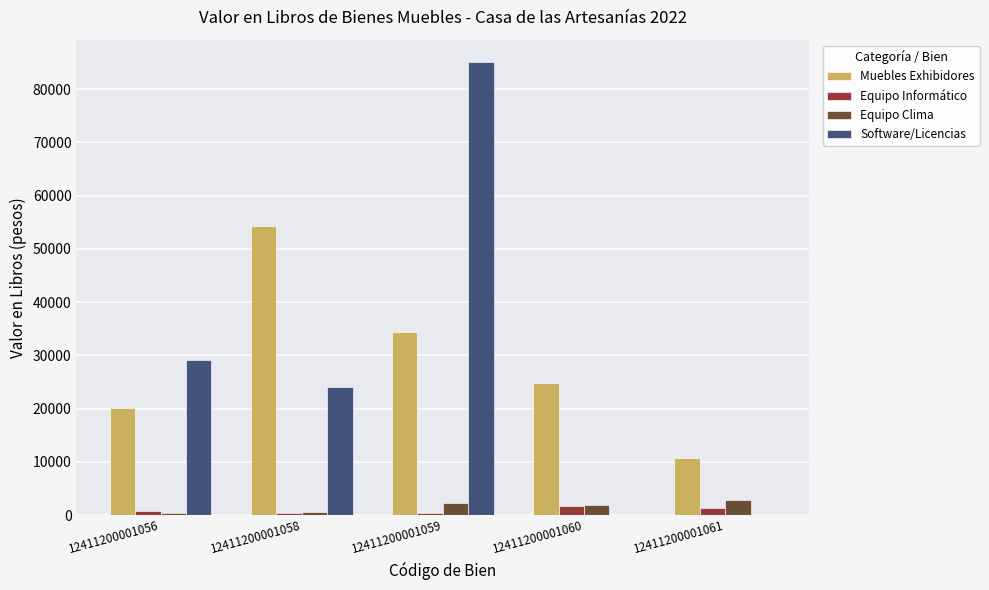

Is it true that Muebles Exhibidores equals 88221.5 at 12411200001058?

False